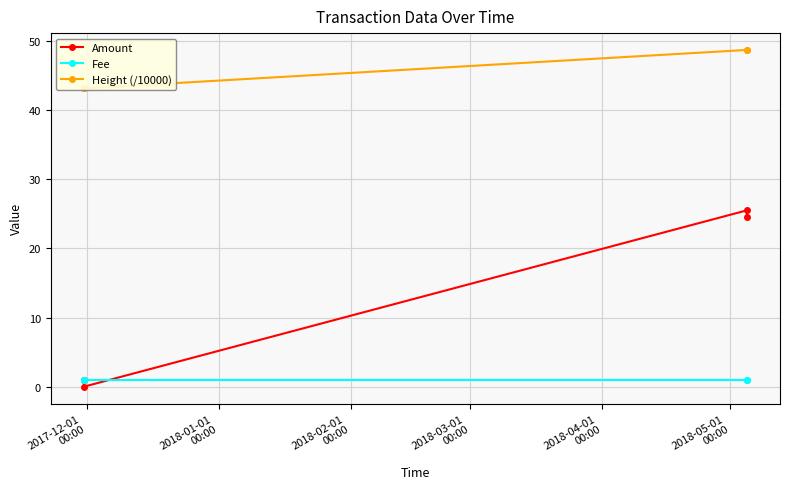

What is the value of the Amount point at the 3rd from the left?

25.5